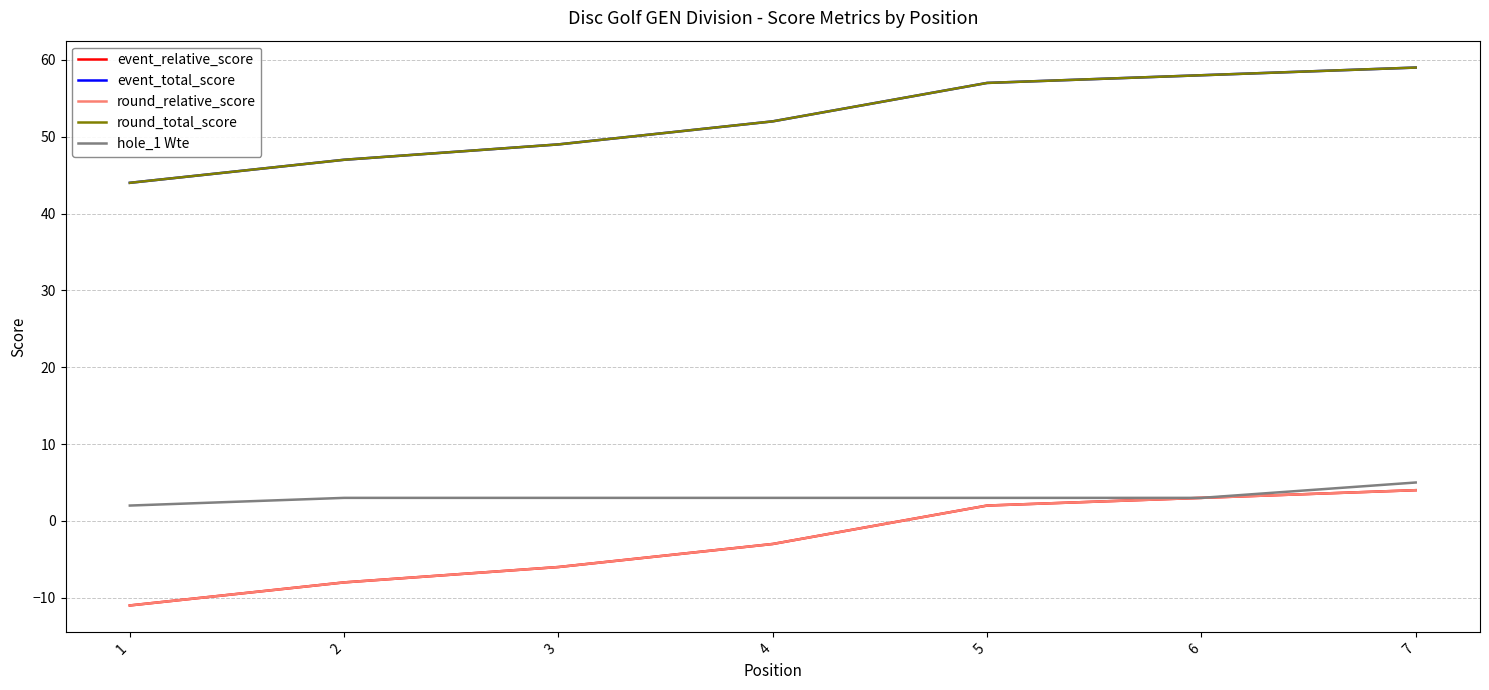

Does the chart display data point markers on the line(s)?

No